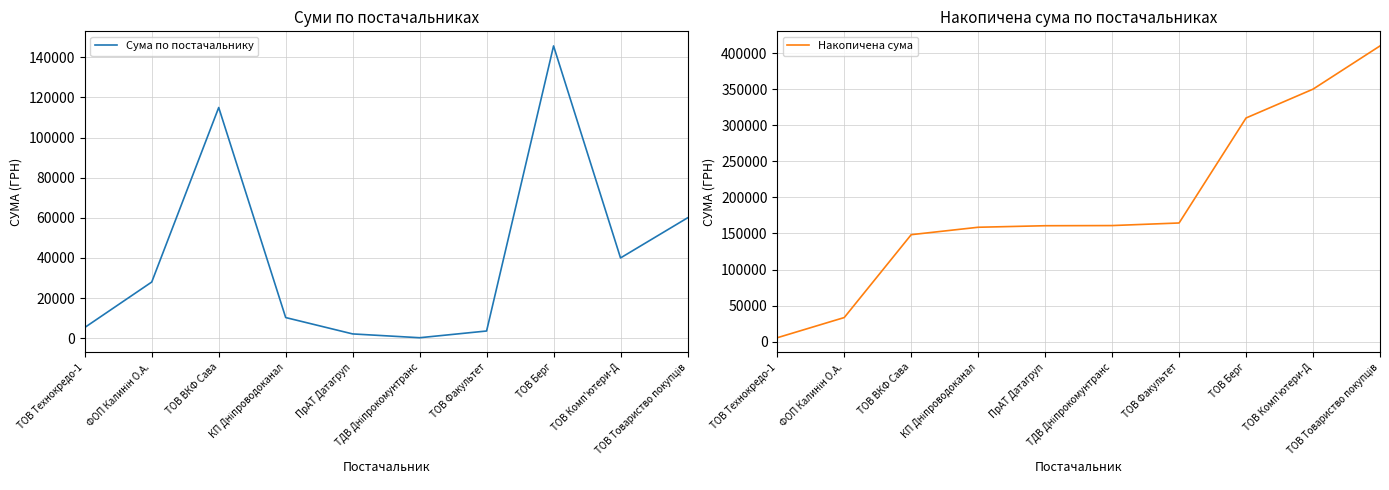

What is the total value across all series at ТОВ Комп'ютери-Д?

390235.5